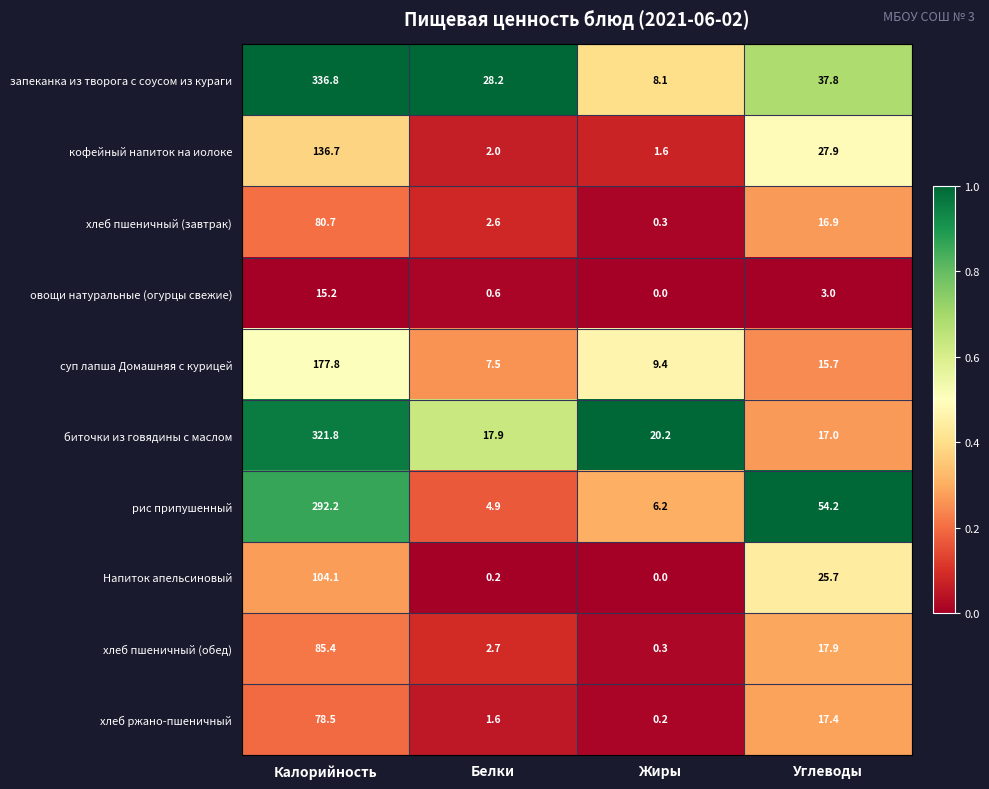

What is the difference between the highest and lowest values at Калорийность?

321.6